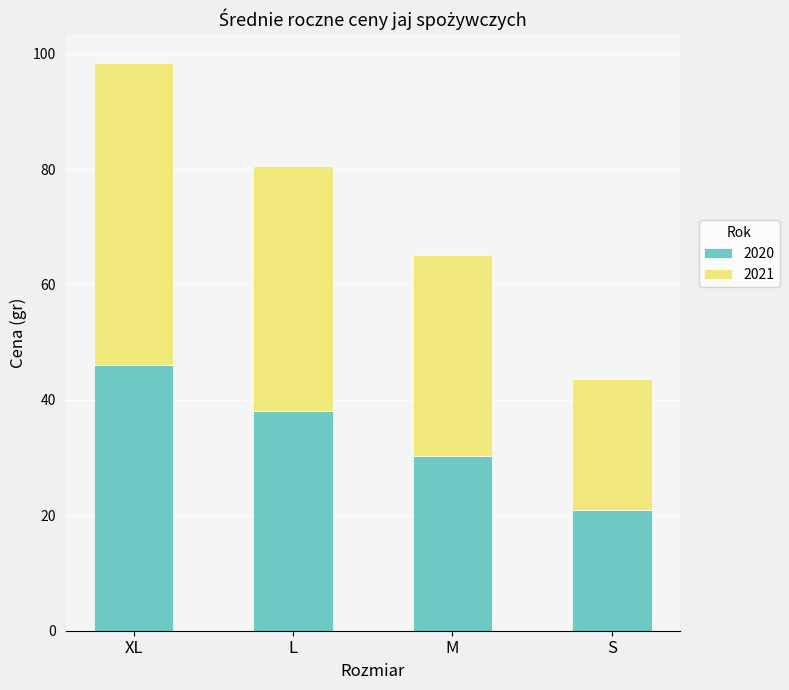

Rank the categories by 2020 value from highest to lowest.

XL, L, M, S